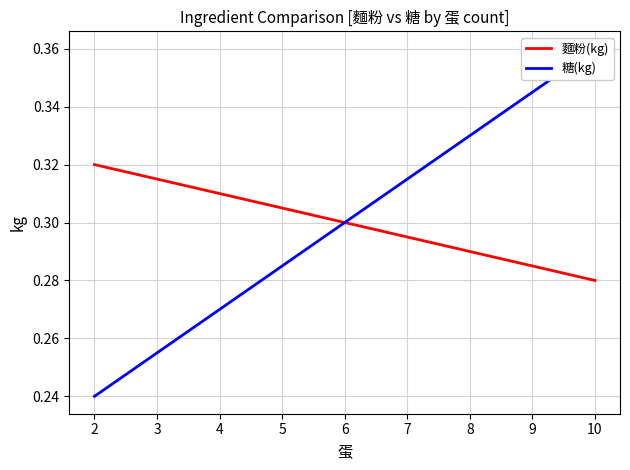

Is it true that 麵粉(kg) equals 0.1 at 2?

False